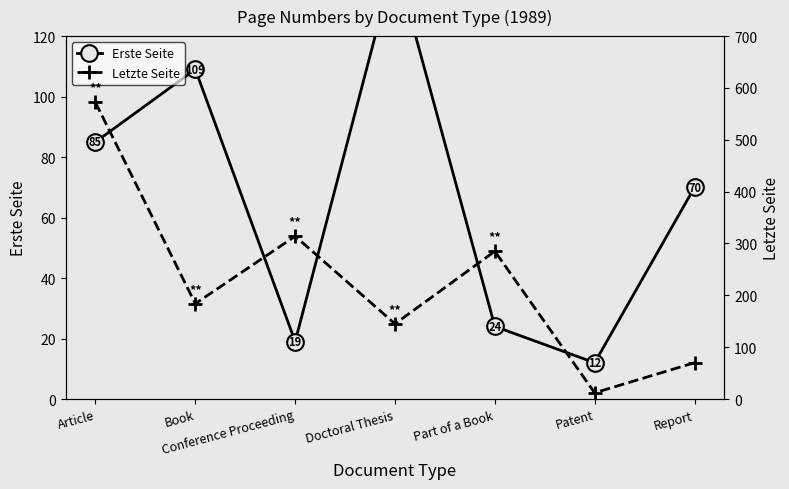

What position from the right is Part of a Book?

3